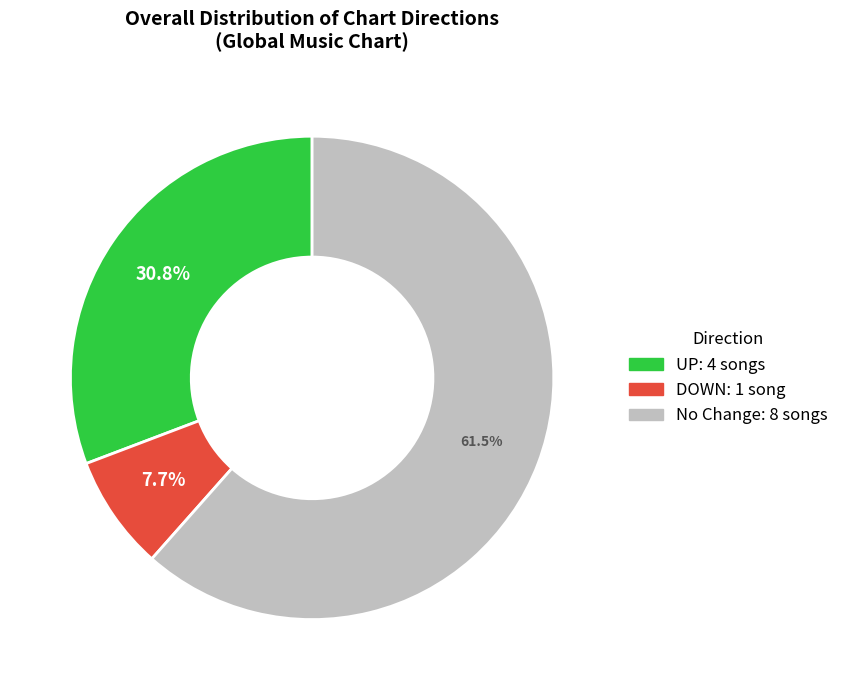

To the nearest percent, what is the average slice percentage?

33%